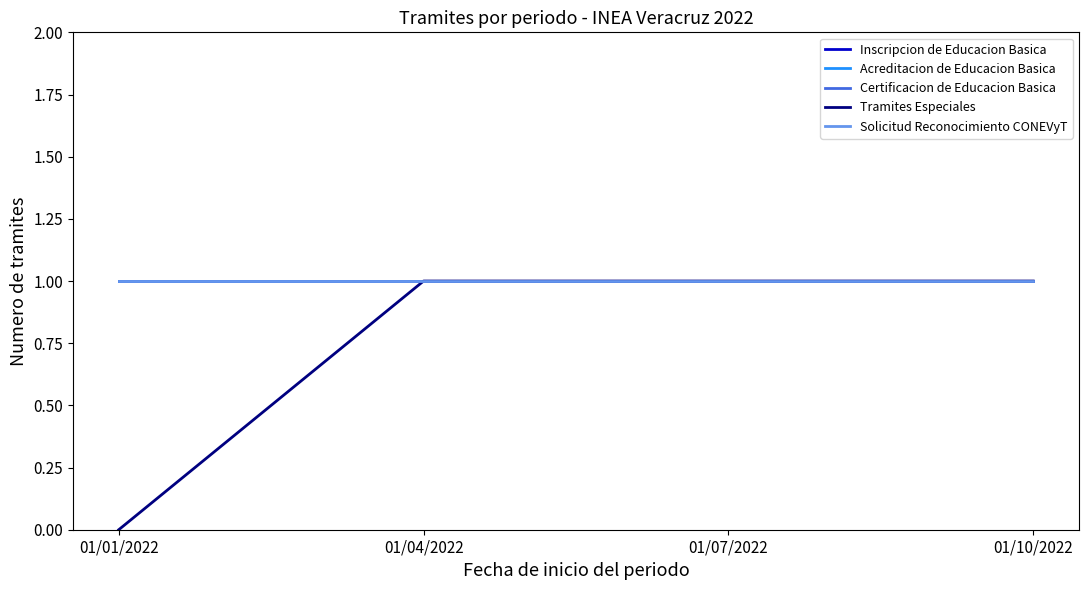

Is this an area chart (filled region under the line)?

No